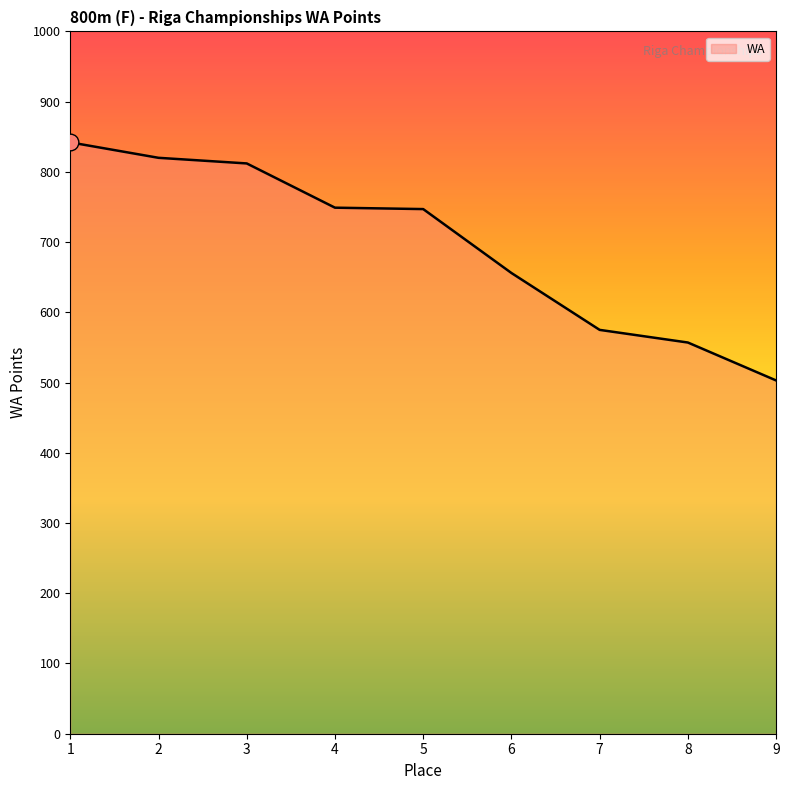

The value at 5 is 747. True or false?

True